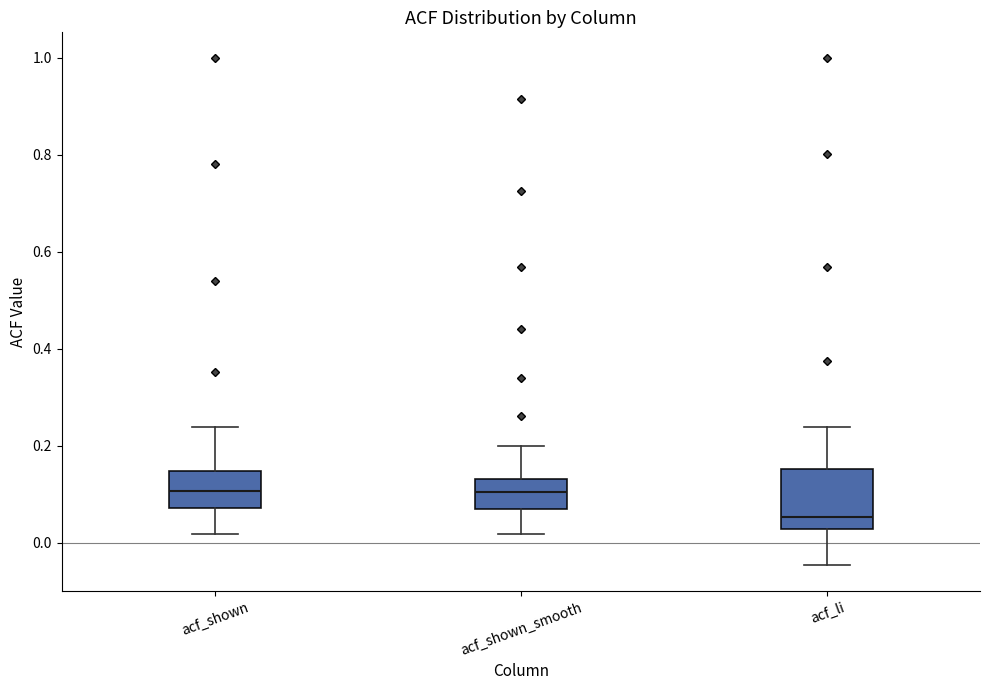

Where is the upper edge of the box for acf_shown_smooth on the y-axis? The values are not printed on the chart, so give them approximately, as read against the axis.

0.14